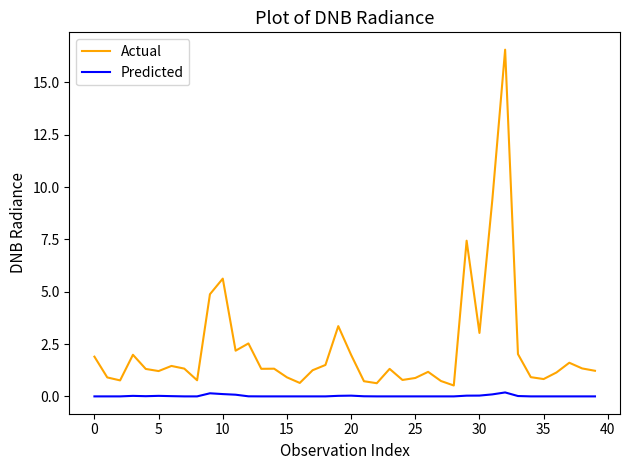

True or false: Predicted and Actual intersect in this chart.

False